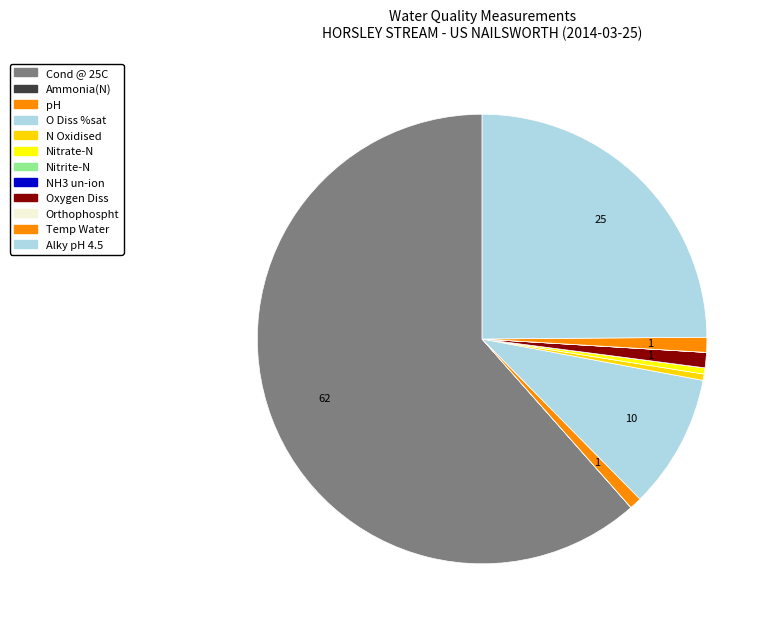

Which category has the biggest portion of the pie?

Cond @ 25C